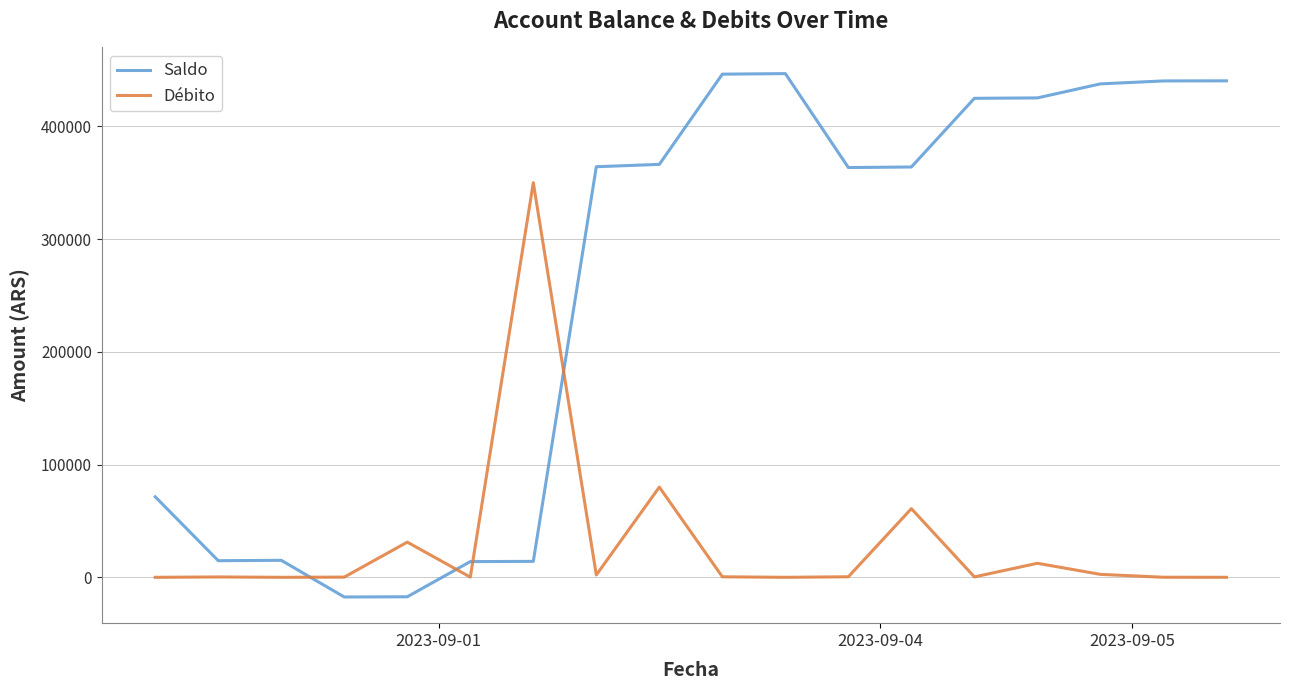

How many intersections are there between Saldo and Débito?

4